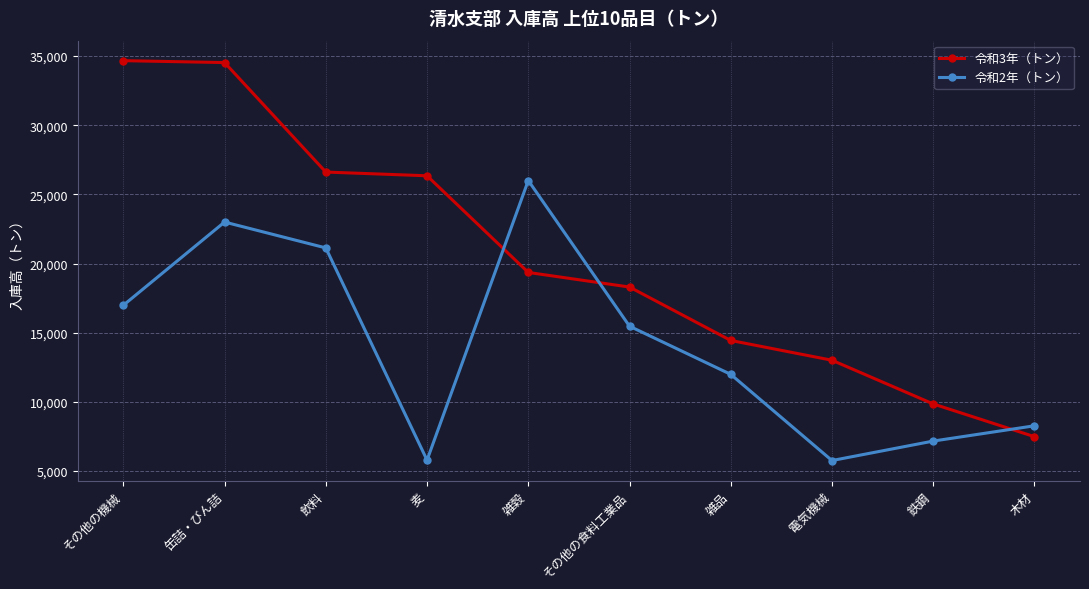

How many interior local valleys does the 令和2年（トン） series have?

2